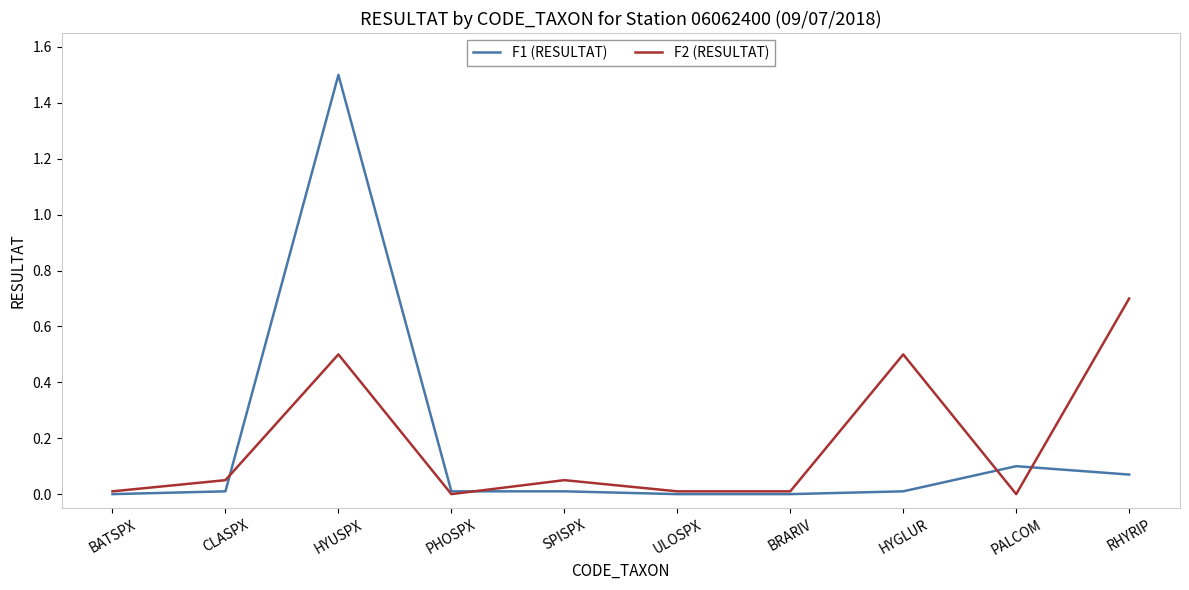

What position from the left is RHYRIP?

10